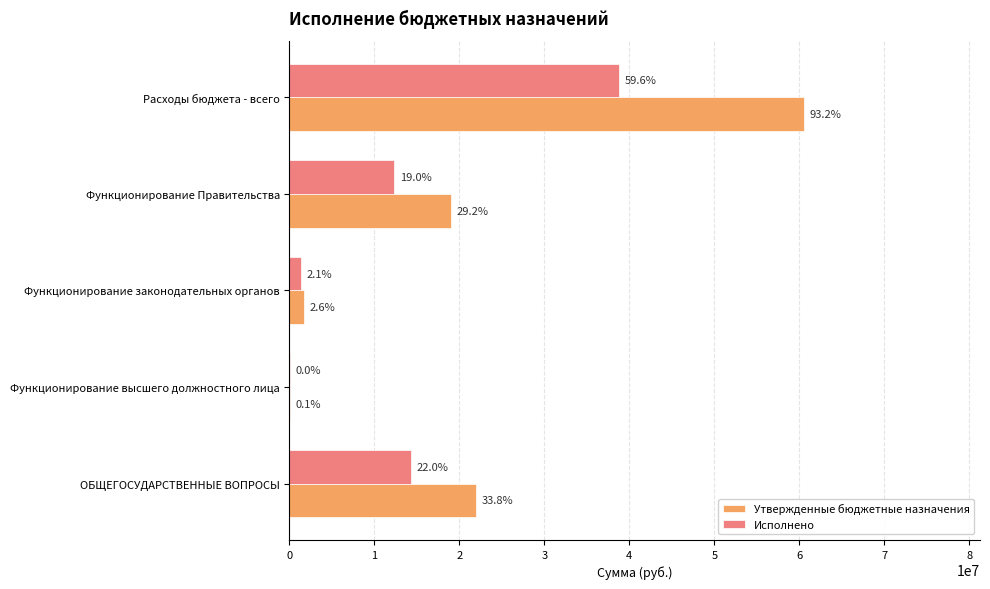

What are all the series names shown in the legend?

Утвержденные бюджетные назначения, Исполнено